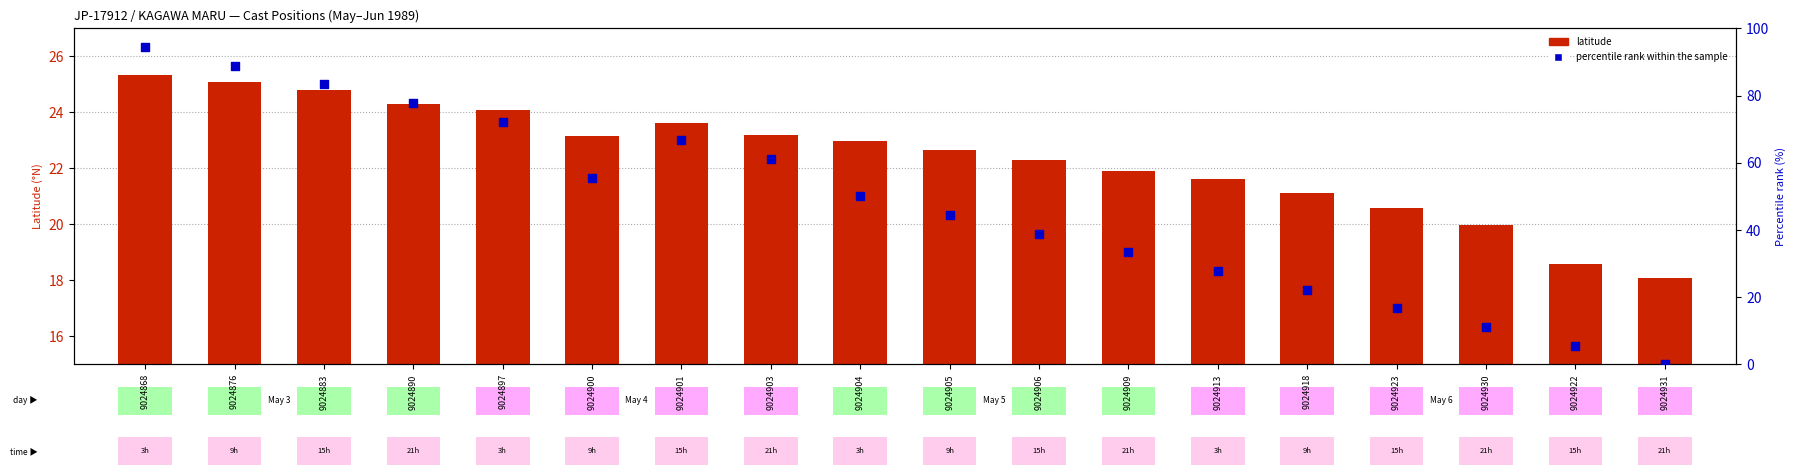

Which series has the largest total across all categories?

percentile rank within the sample